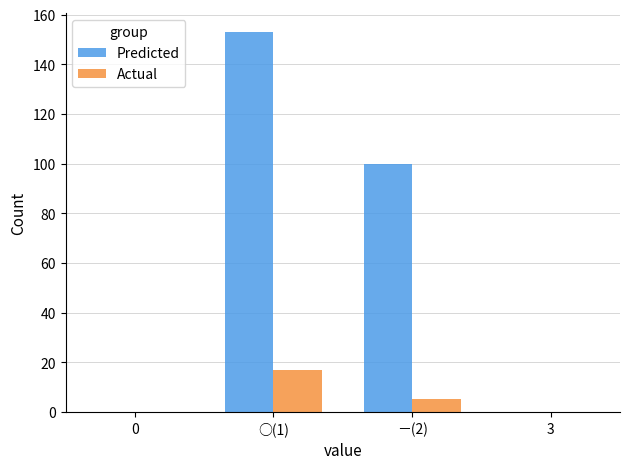

What position from the left is ○(1)?

1